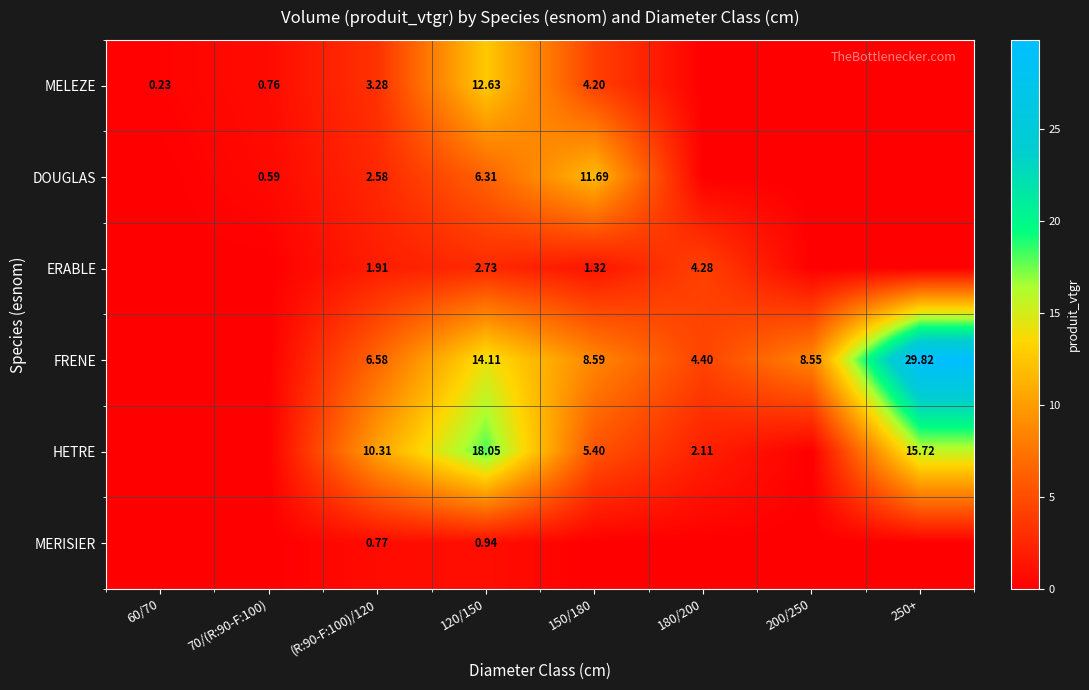

How many categories are shown in the chart?

8